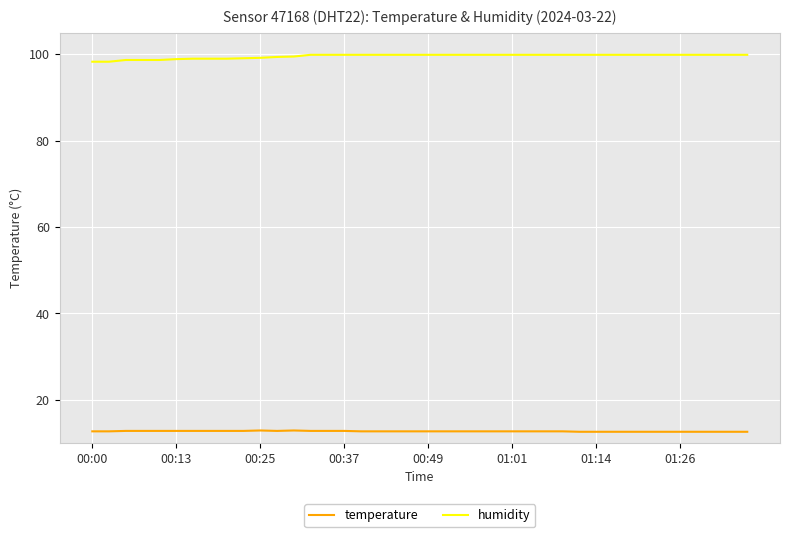

What is the lowest value of the humidity series?

98.3